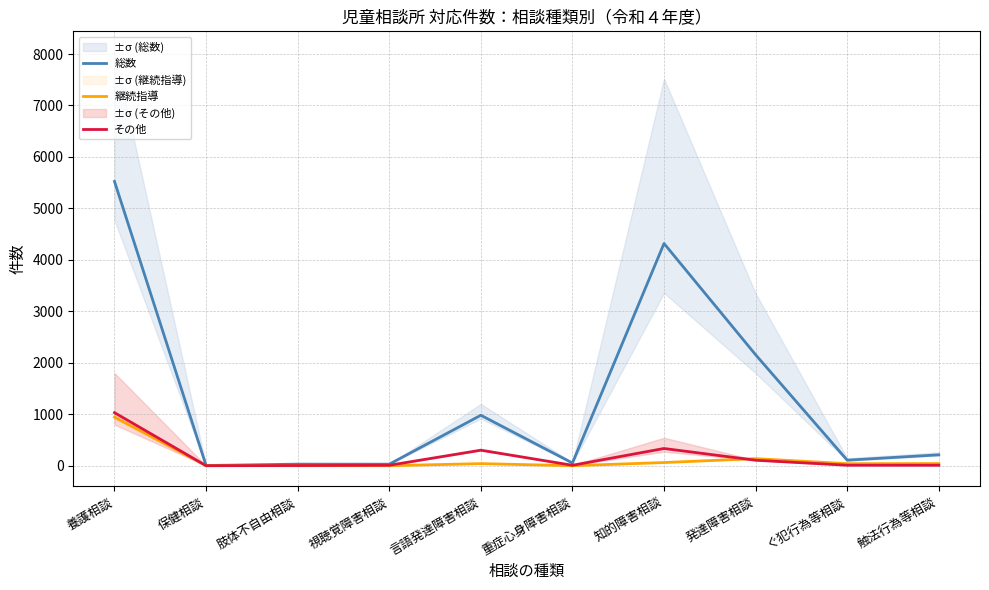

What is the total value across all series at ぐ犯行為等相談?

155